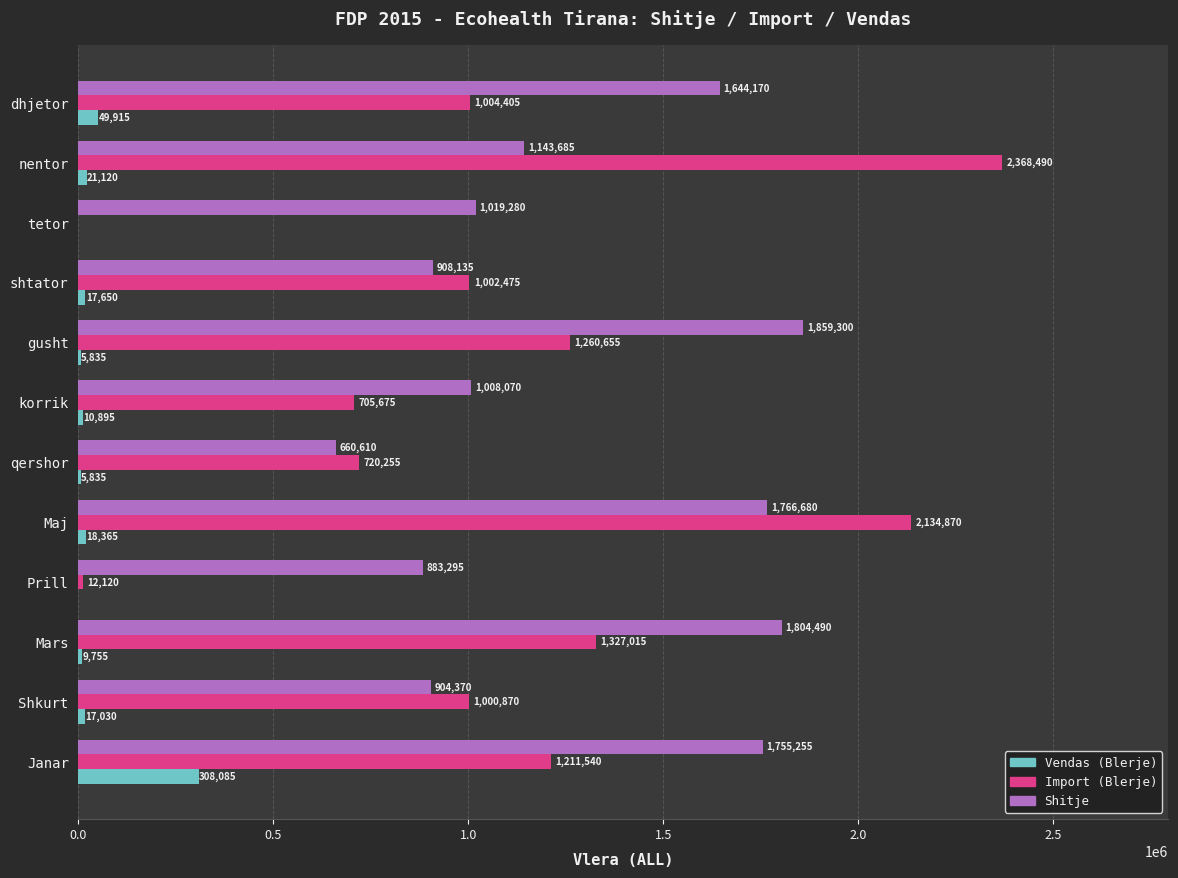

At which category is the sum across all series the highest?

Maj